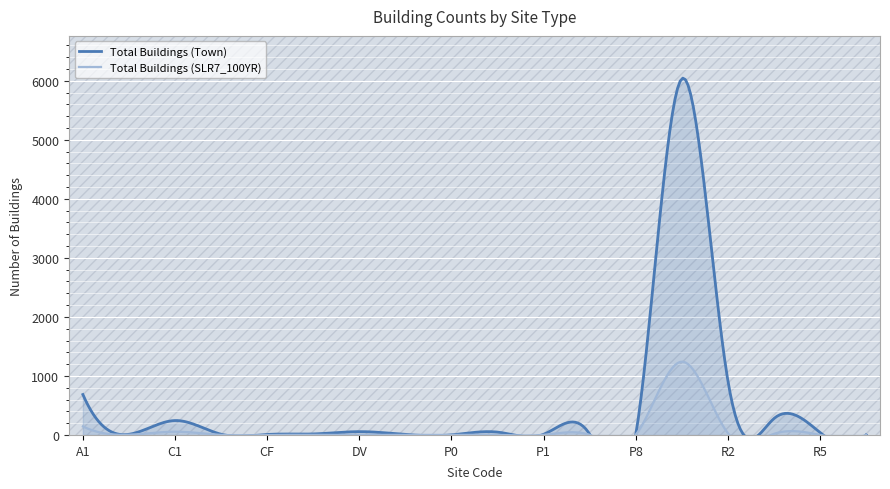

Reading right to left, transcribe all the data shown in this chart.

Total Buildings (Town): R6=1	R5=39	R3=279	R2=914	R1=6037	P8=9	P3=11	P1=11	P4=48	P0=1	G2=8	DV=56	CL=17	CF=8	C9=12	C1=244	A2=11	A1=685
Total Buildings (SLR7_100YR): R6=1	R5=0	R3=19	R2=30	R1=1242	P8=3	P3=1	P1=2	P4=1	P0=0	G2=1	DV=1	CL=0	CF=0	C9=1	C1=55	A2=4	A1=144